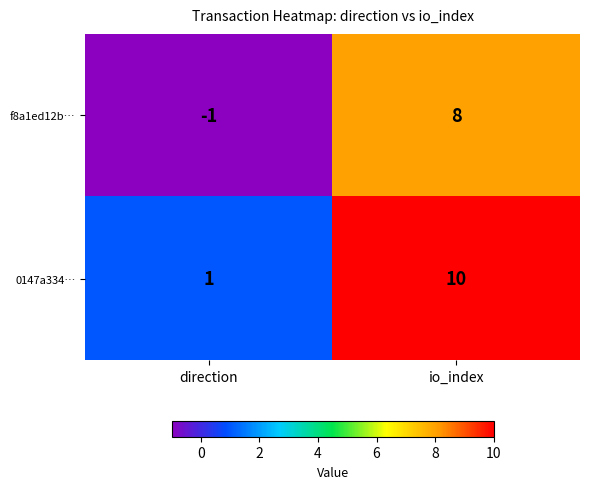

Where is 0147a334… nearest to the value 5?

direction